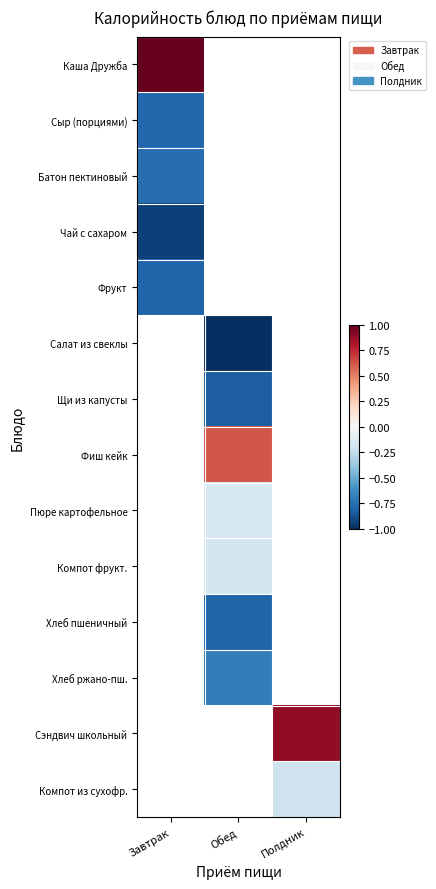

How many series are shown in this chart?

14